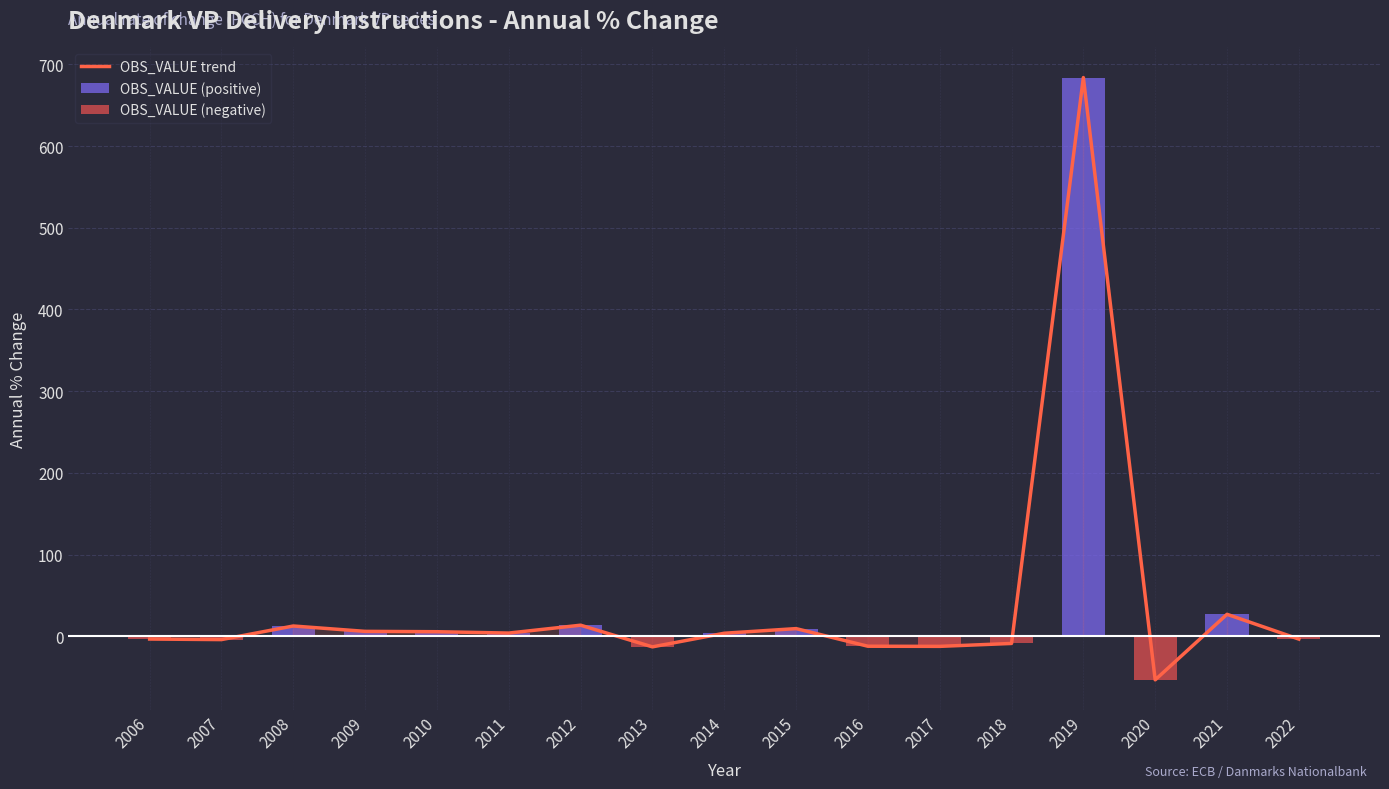

Reading right to left, list all the values displayed in this chart.

OBS_VALUE trend: 2022=-3.4	2021=27.0	2020=-53.3	2019=683.8	2018=-8.7	2017=-12.3	2016=-12.1	2015=9.4	2014=3.8	2013=-12.9	2012=13.6	2011=4.0	2010=5.6	2009=6.1	2008=12.6	2007=-4.0	2006=-3.3
OBS_VALUE (positive): 2022=0.0	2021=27.0	2020=0.0	2019=683.8	2018=0.0	2017=0.0	2016=0.0	2015=9.4	2014=3.8	2013=0.0	2012=13.6	2011=4.0	2010=5.6	2009=6.1	2008=12.6	2007=0.0	2006=0.0
OBS_VALUE (negative): 2022=-3.4	2021=0.0	2020=-53.3	2019=0.0	2018=-8.7	2017=-12.3	2016=-12.1	2015=0.0	2014=0.0	2013=-12.9	2012=0.0	2011=0.0	2010=0.0	2009=0.0	2008=0.0	2007=-4.0	2006=-3.3